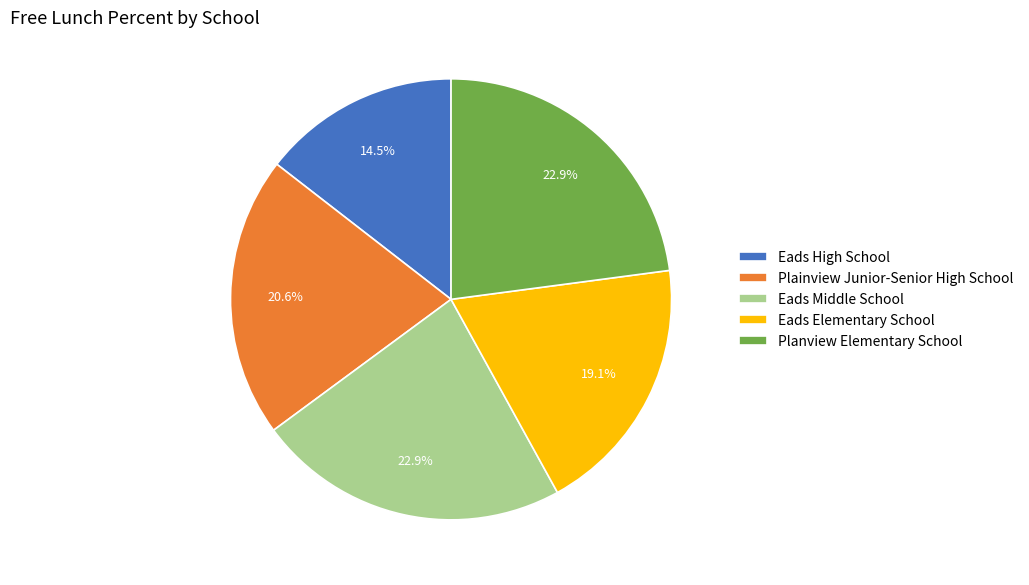

Is Eads Elementary School the majority of the pie?

No